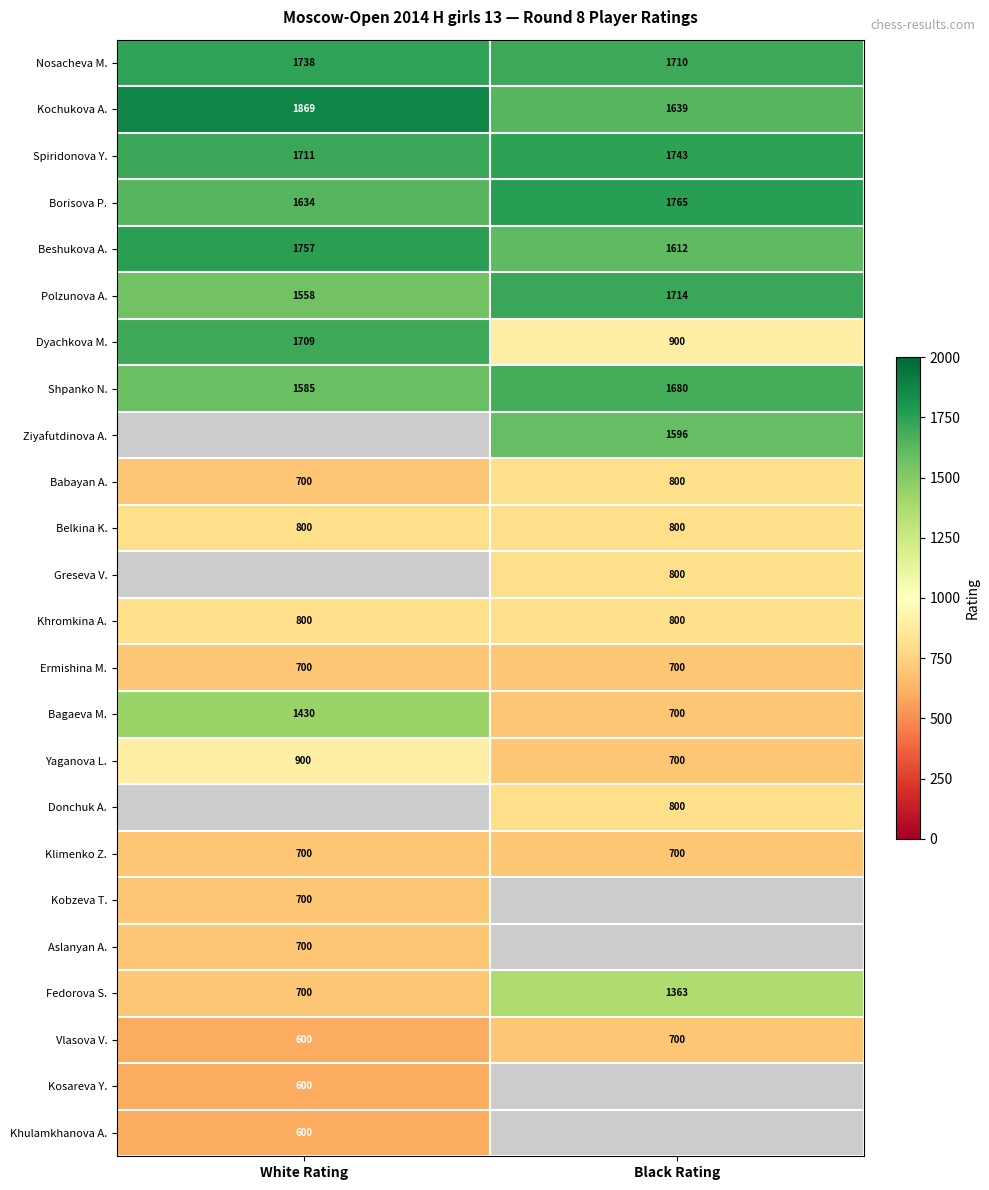

List the labels in order of Borisova P. value, largest first.

Black Rating, White Rating